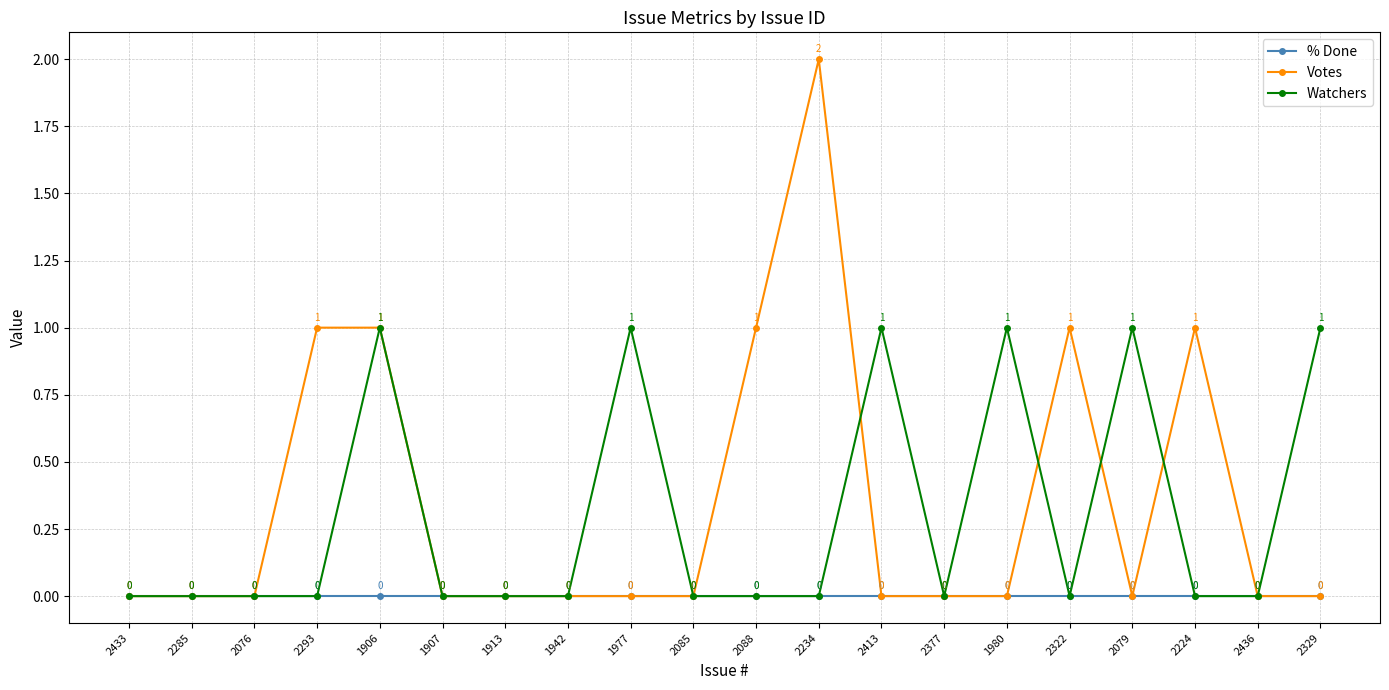

Rank the series by their maximum value, from highest to lowest.

Votes, Watchers, % Done